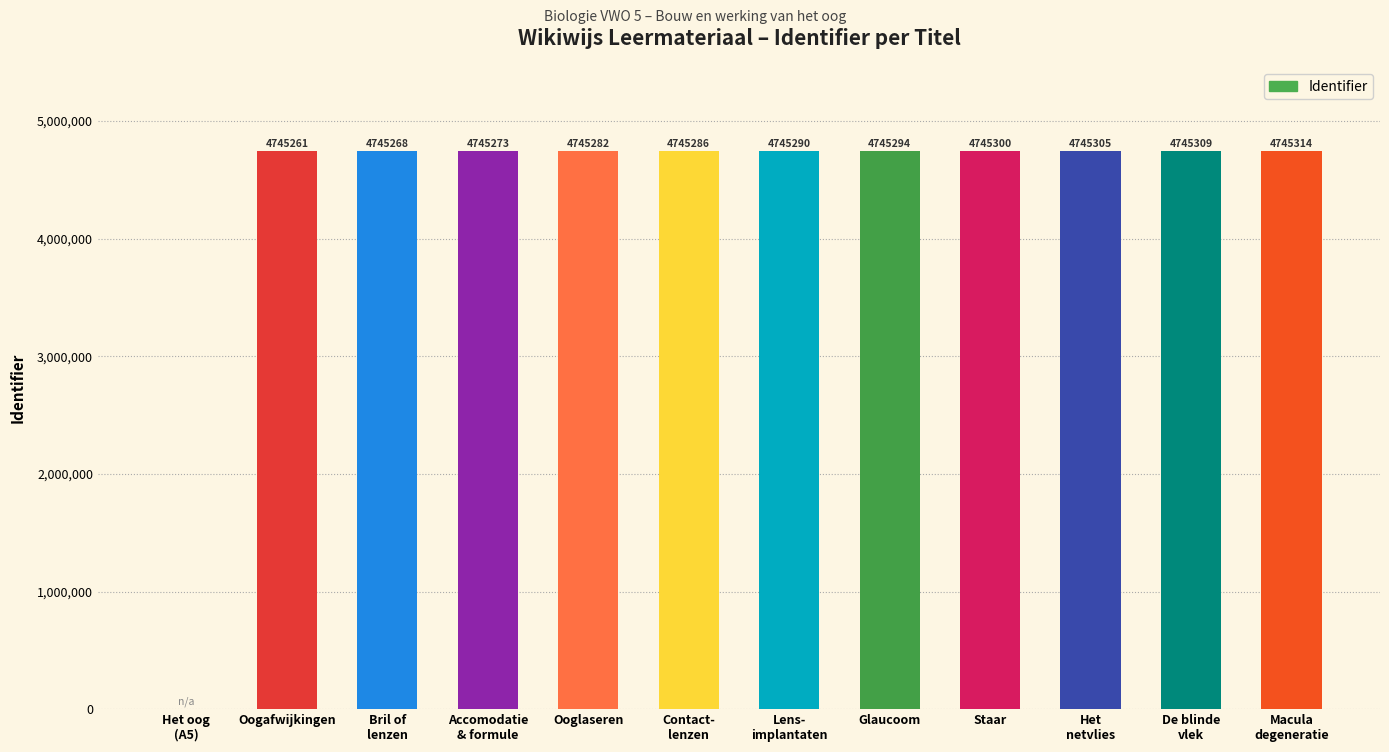

Between Het oog
(A5) and Accomodatie
& formule, which is larger?

Accomodatie
& formule